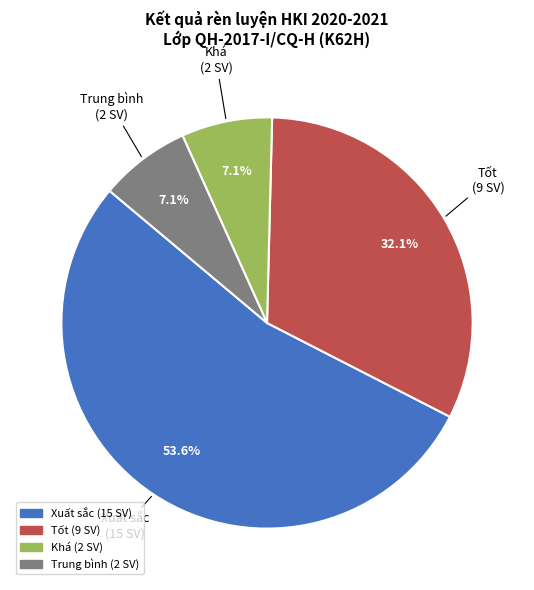

Is there a majority slice in this chart?

Yes